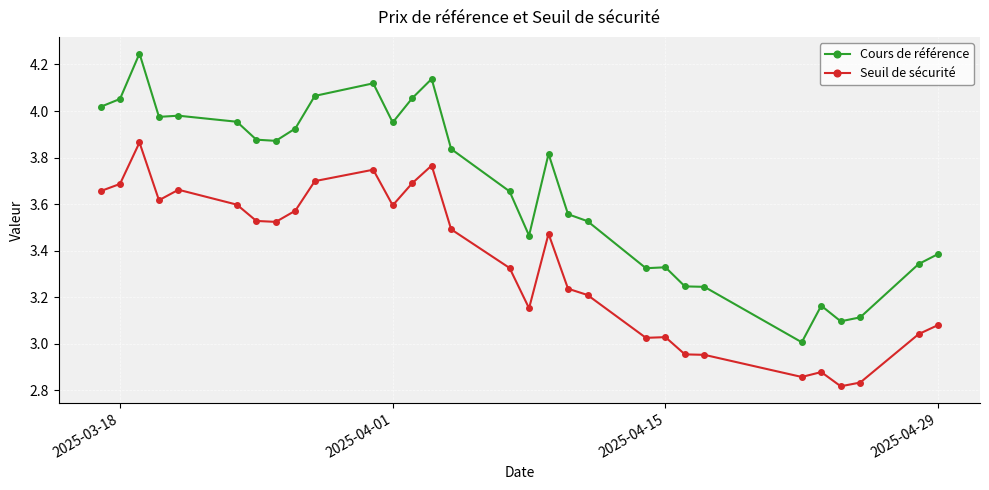

Which series has the widest spread of values?

Cours de référence